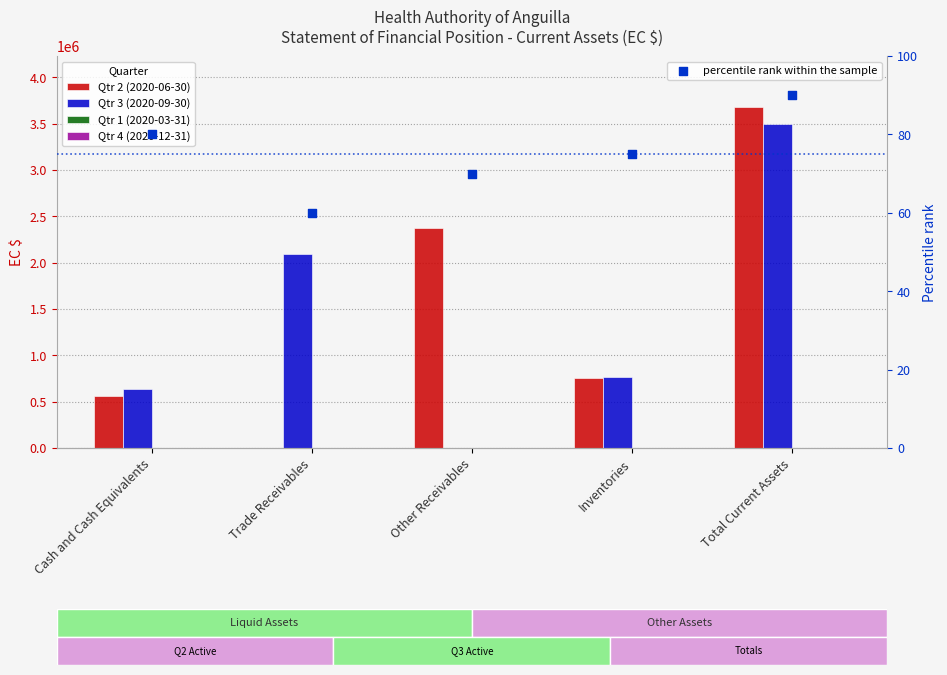

What is the total value across all series at Other Receivables?

2369049